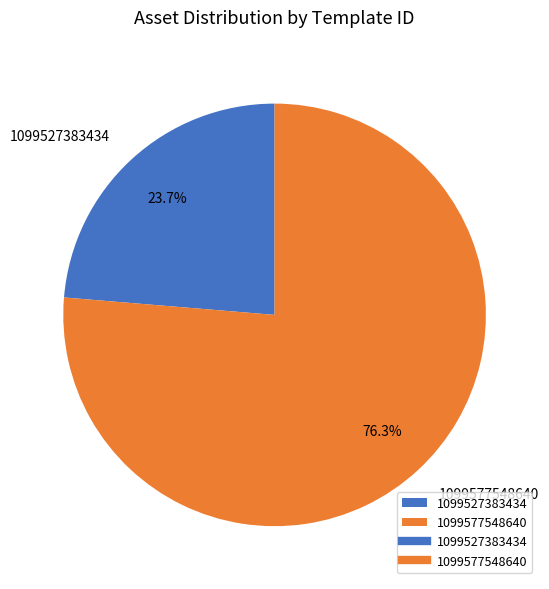

The 1099527383434 slice represents 24% of the pie. True or false?

True